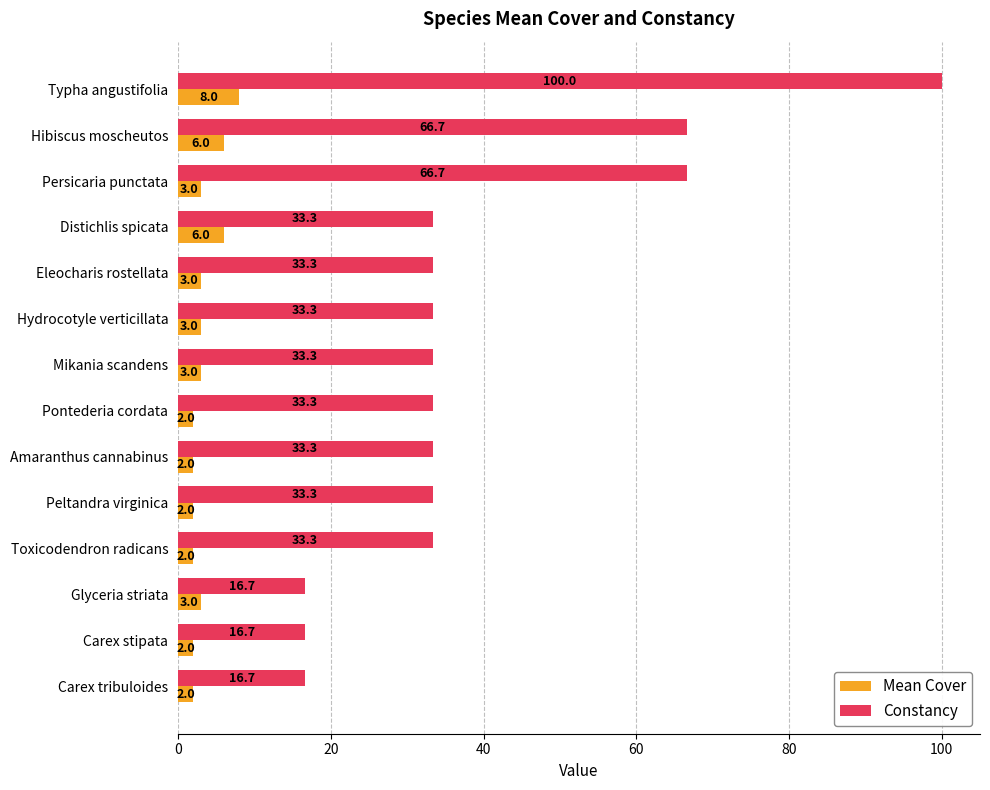

True or false: Mean Cover has a value of 3.0 at Eleocharis rostellata.

True